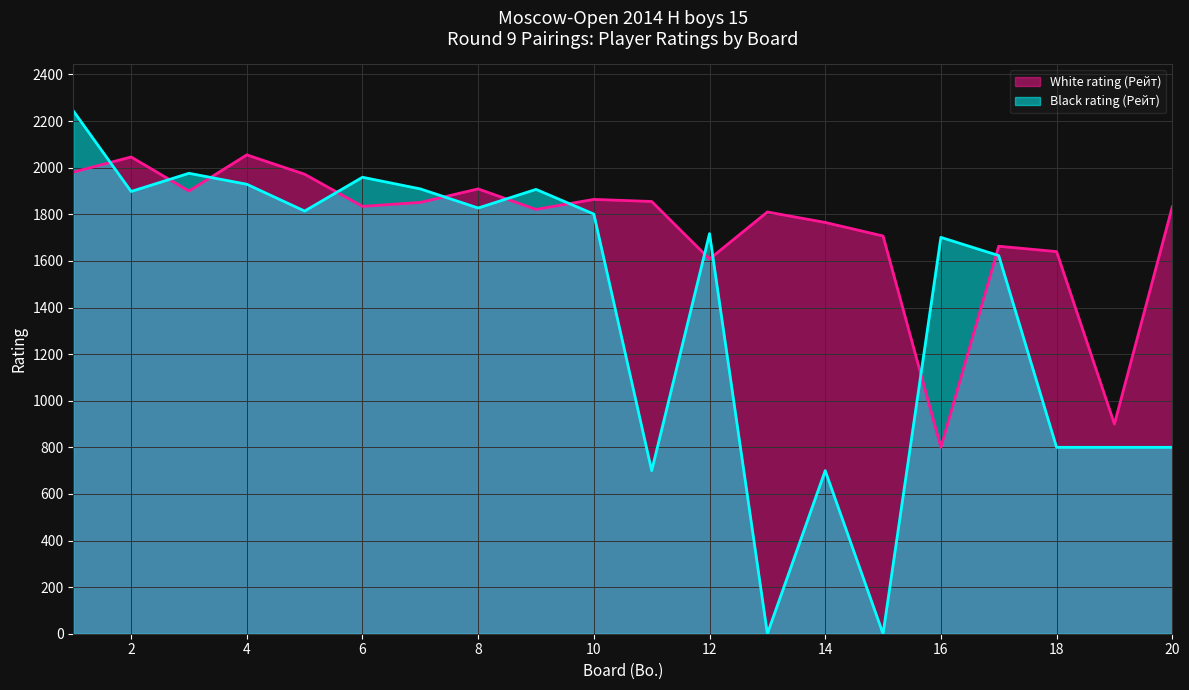

The Black rating (Рейт) series shows 456 at 12. True or false?

False